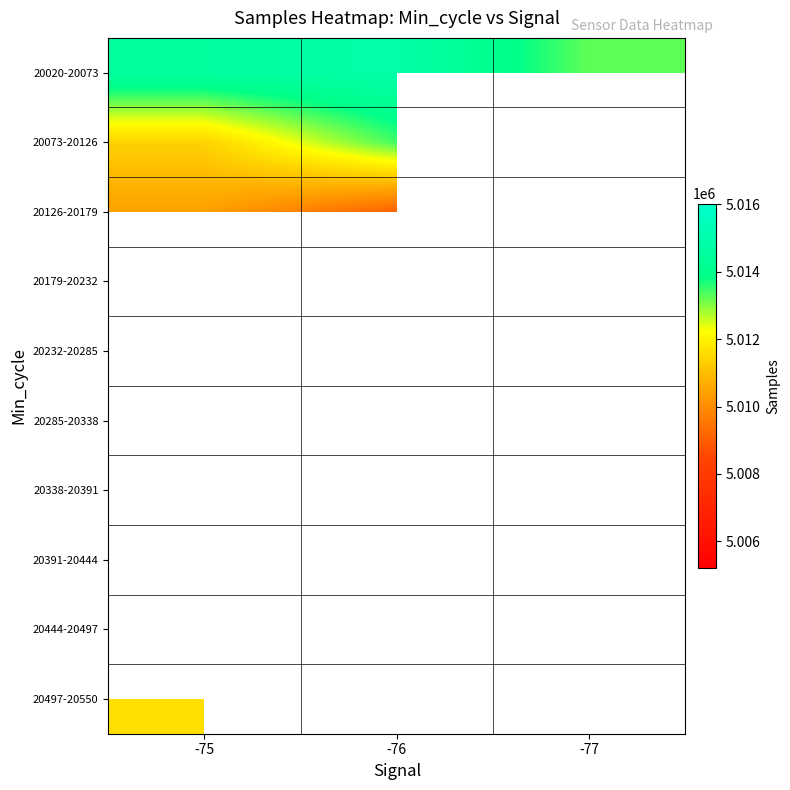

Which label corresponds to the smallest value in the chart?

-77